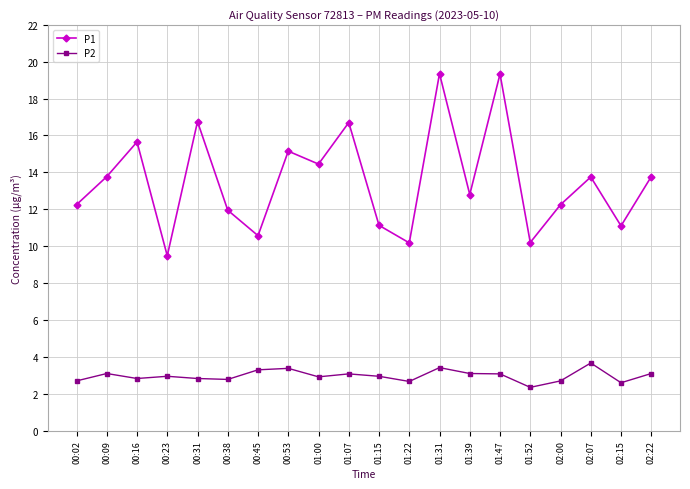

Which series changed the most between 00:53 and 02:15?

P1